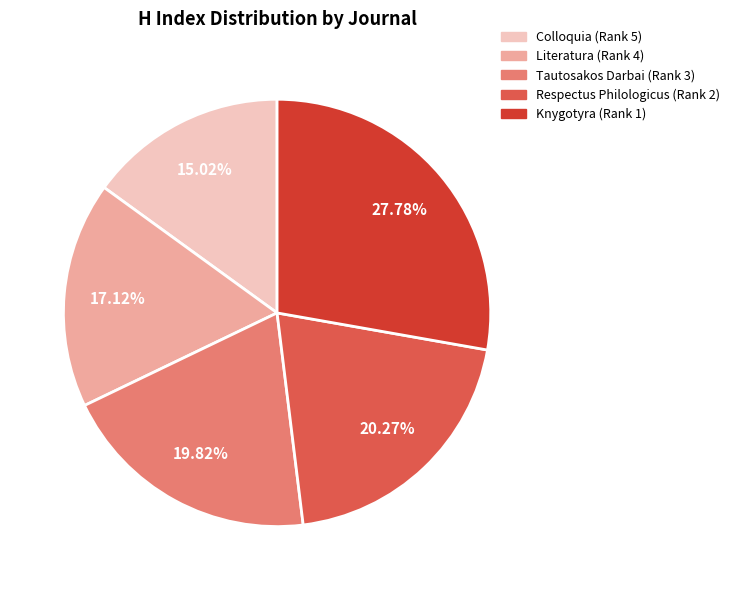

What percentage is the Respectus Philologicus (Rank 2) slice, to the nearest percent?

20%